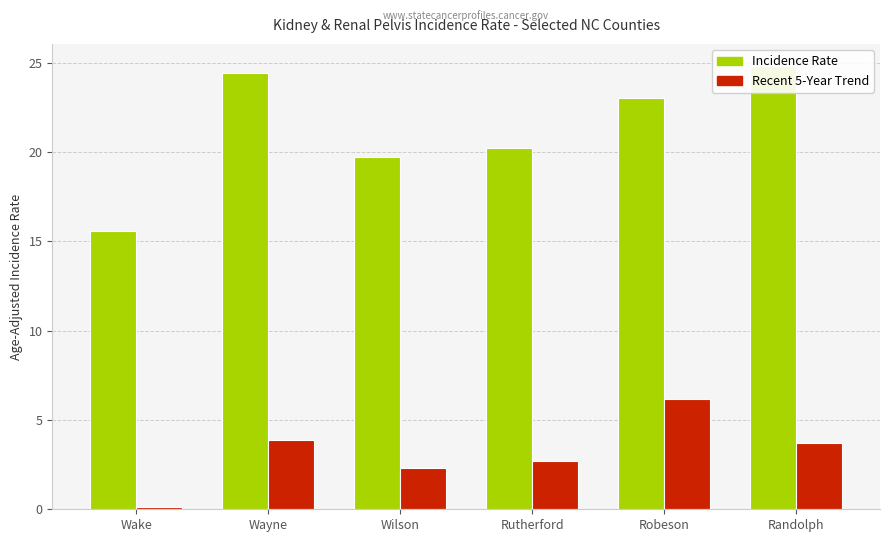

How many bars are there in total?

12